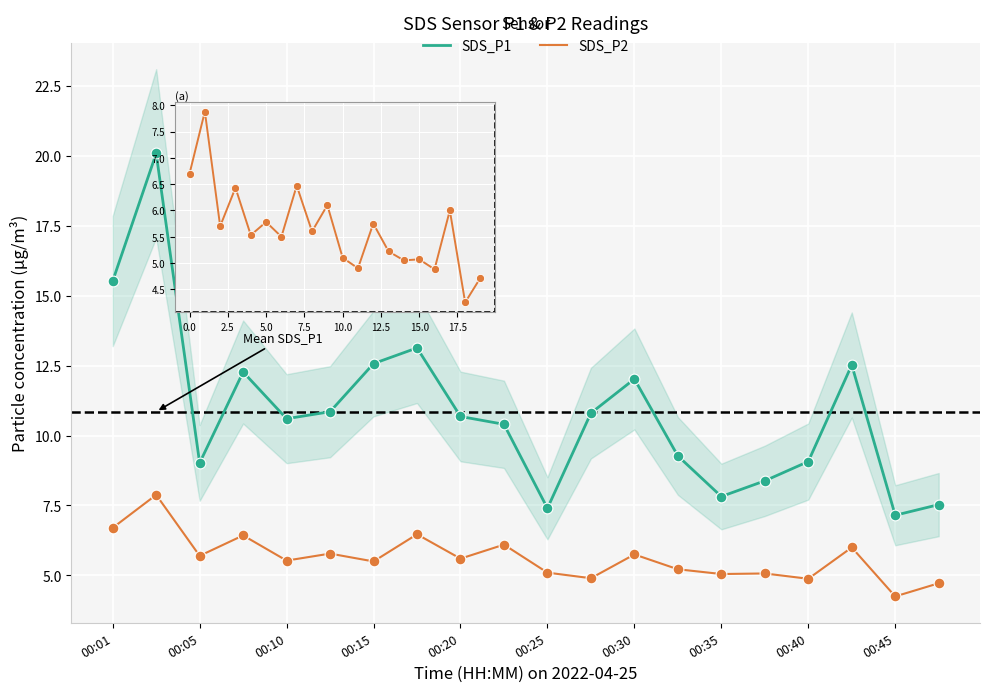

Which series has the largest Y range (max minus min)?

SDS_P1